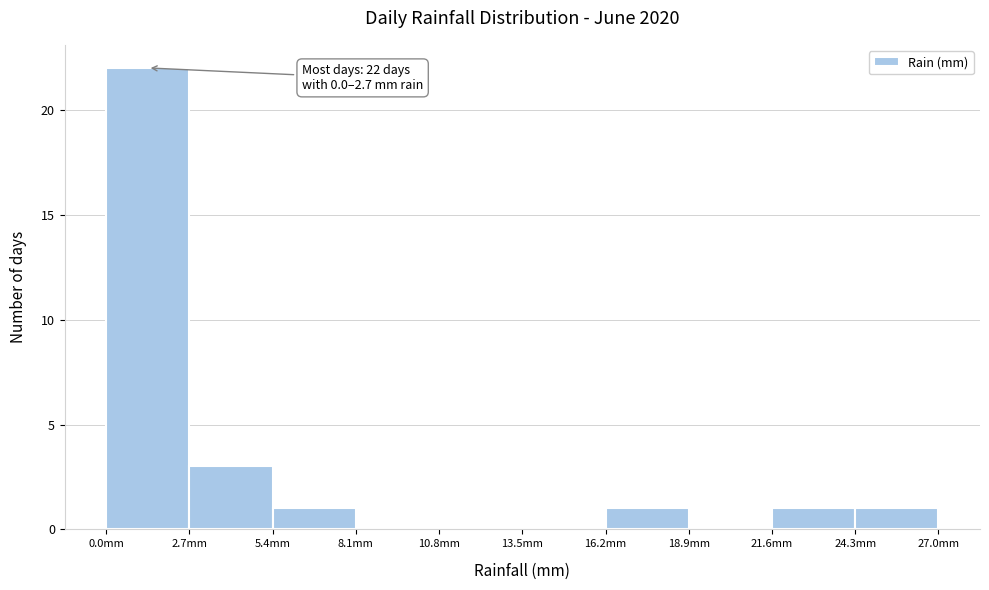

Over which range of the x-axis is the bar tallest?

0.0 to 2.7